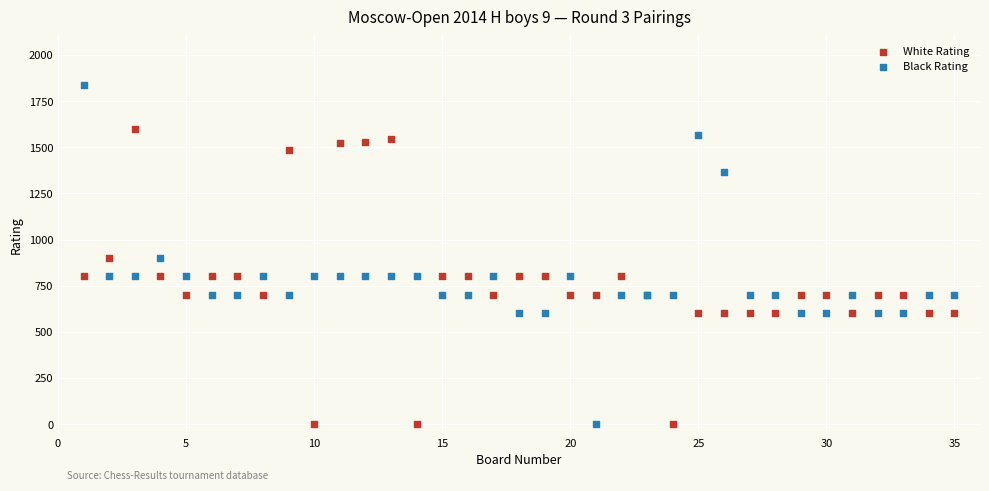

What are all the series names shown in the legend?

White Rating, Black Rating